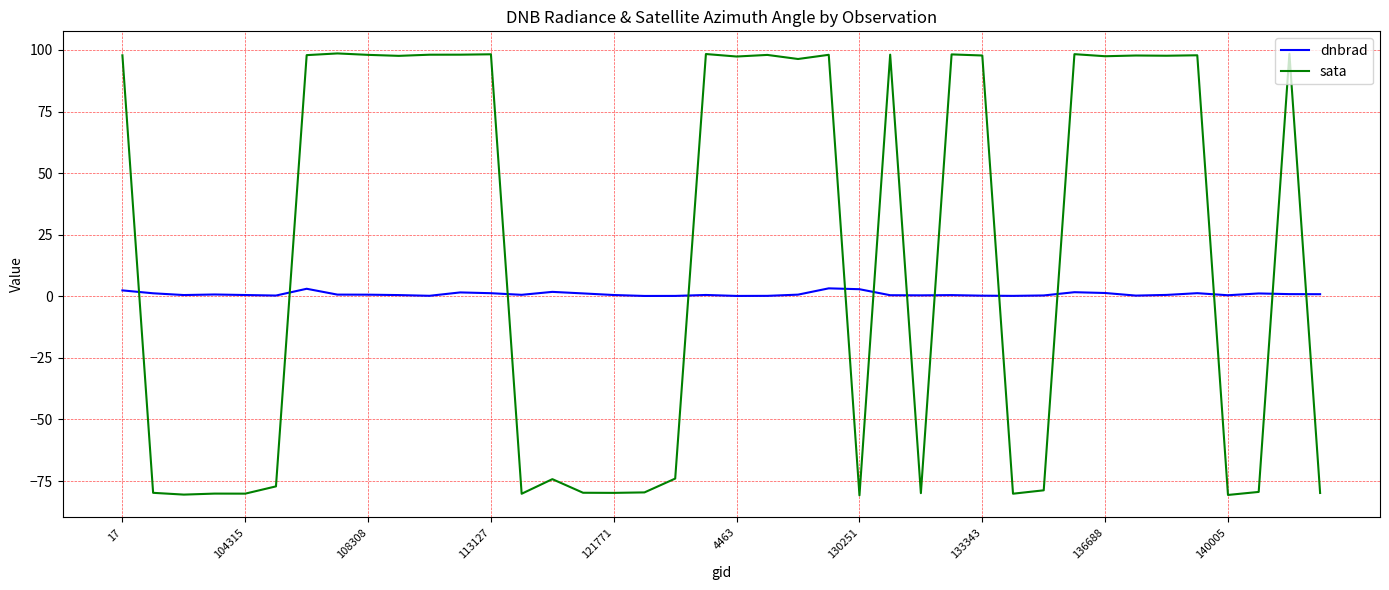

What is the highest value of the sata series?

98.6